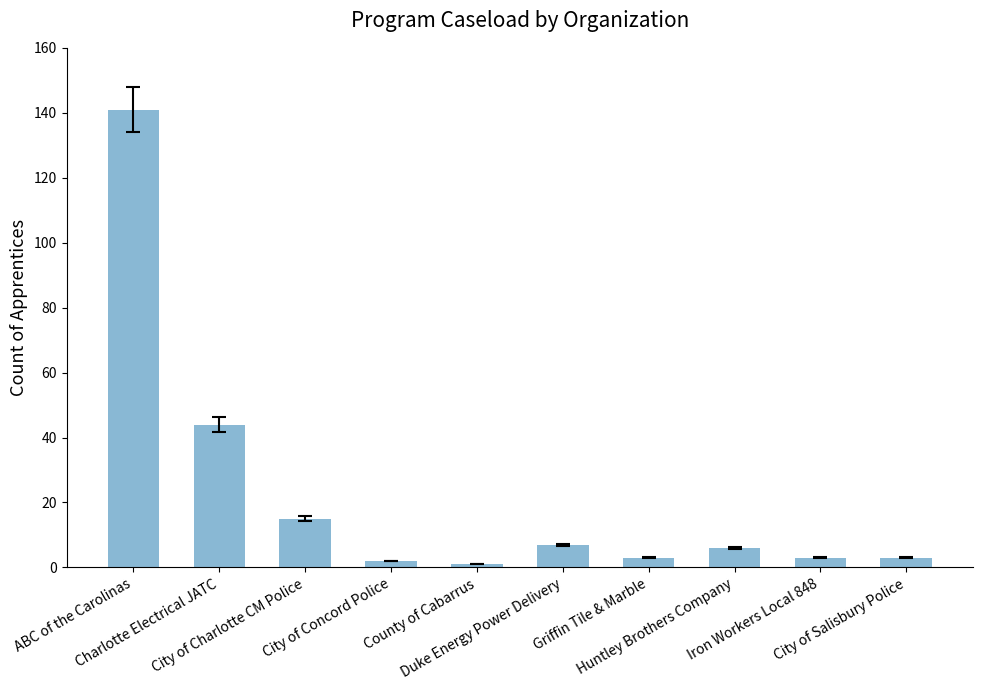

Which category has the highest value across all series?

ABC of the Carolinas